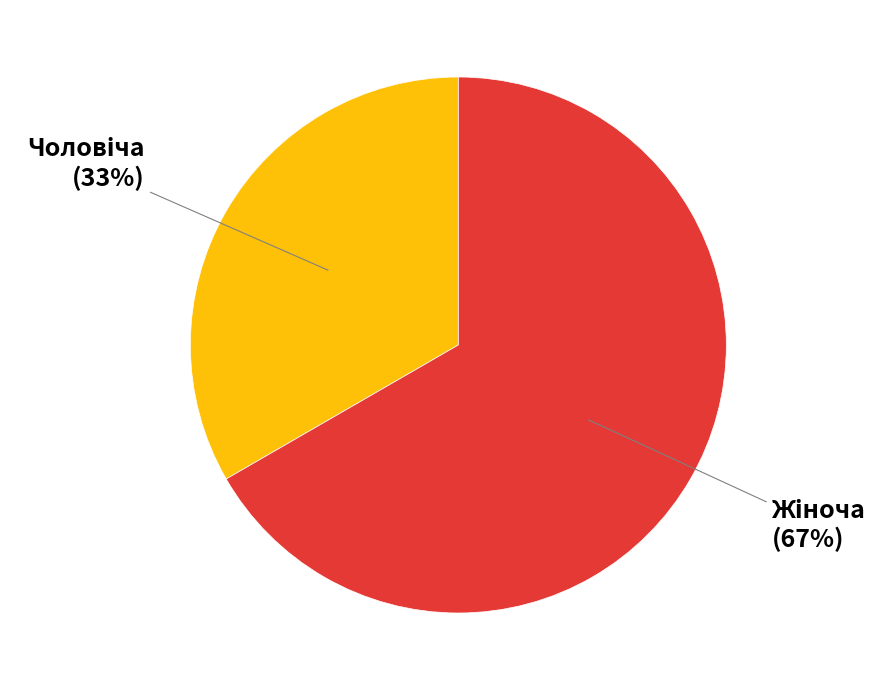

Count the number of slices in the pie.

2